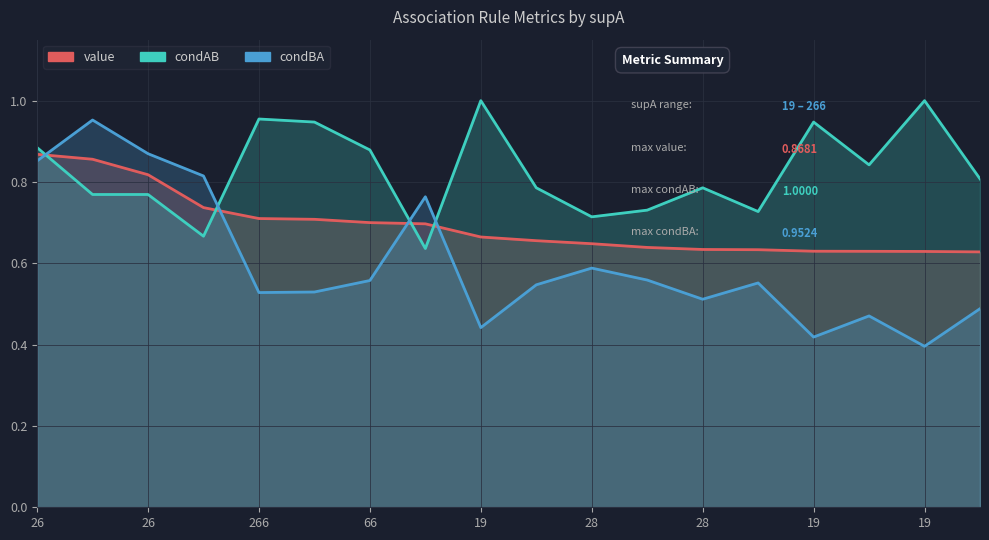

Which series has the largest range (max minus min)?

condBA